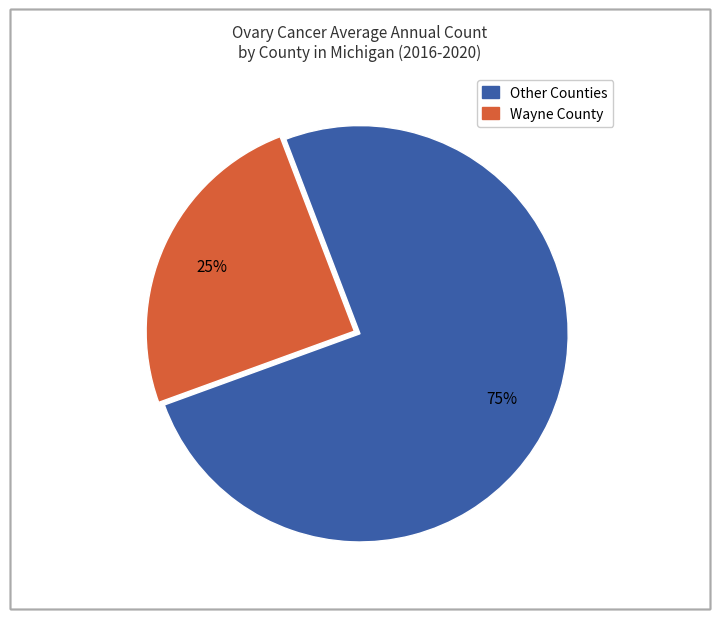

Is there any slice that represents more than half of the pie?

Yes